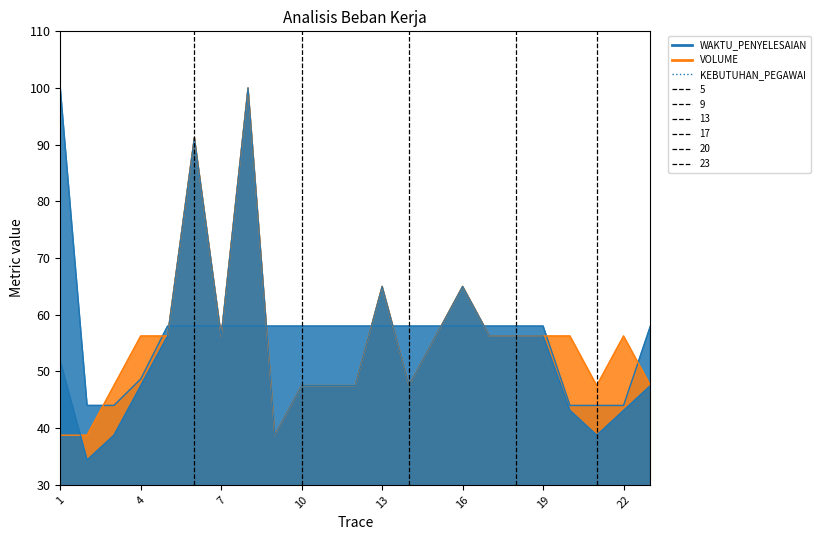

True or false: VOLUME has more than 1 interior local peaks.

True